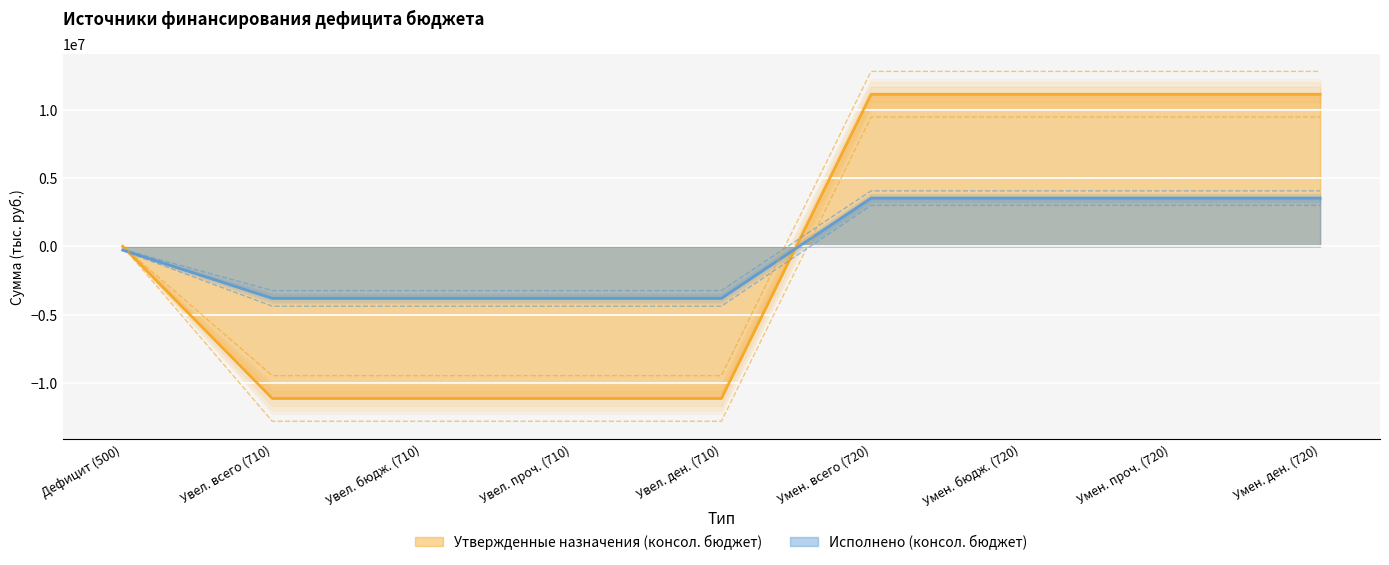

What is the lowest value of the Утвержденные назначения (консол. бюджет) series?

-11124200.0